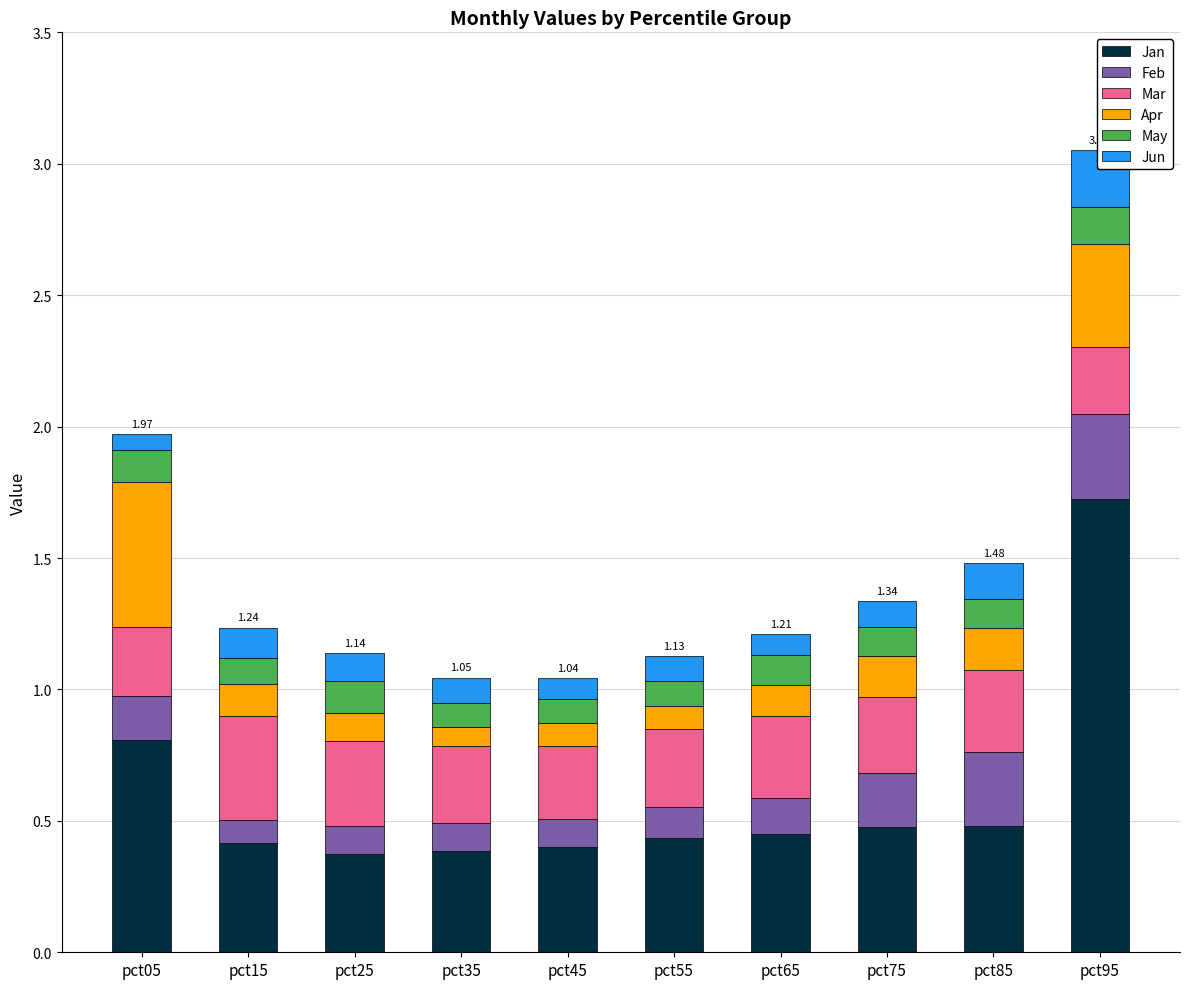

Reading left to right, transcribe all the data shown in this chart.

Jan: pct05=0.8	pct15=0.4	pct25=0.4	pct35=0.4	pct45=0.4	pct55=0.4	pct65=0.5	pct75=0.5	pct85=0.5	pct95=1.7
Feb: pct05=0.2	pct15=0.1	pct25=0.1	pct35=0.1	pct45=0.1	pct55=0.1	pct65=0.1	pct75=0.2	pct85=0.3	pct95=0.3
Mar: pct05=0.3	pct15=0.4	pct25=0.3	pct35=0.3	pct45=0.3	pct55=0.3	pct65=0.3	pct75=0.3	pct85=0.3	pct95=0.3
Apr: pct05=0.6	pct15=0.1	pct25=0.1	pct35=0.1	pct45=0.1	pct55=0.1	pct65=0.1	pct75=0.2	pct85=0.2	pct95=0.4
May: pct05=0.1	pct15=0.1	pct25=0.1	pct35=0.1	pct45=0.1	pct55=0.1	pct65=0.1	pct75=0.1	pct85=0.1	pct95=0.1
Jun: pct05=0.1	pct15=0.1	pct25=0.1	pct35=0.1	pct45=0.1	pct55=0.1	pct65=0.1	pct75=0.1	pct85=0.1	pct95=0.2